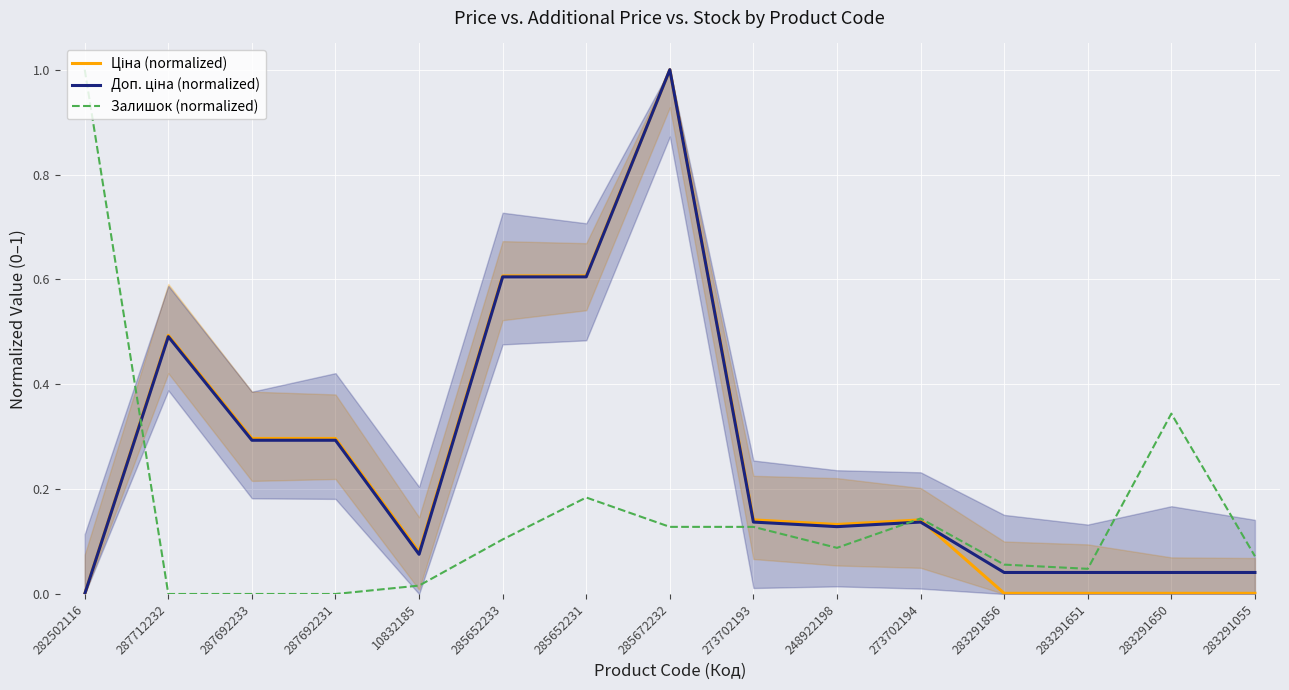

In Доп. ціна (normalized), how many points are higher than both neighbors (excluding endpoints)?

3